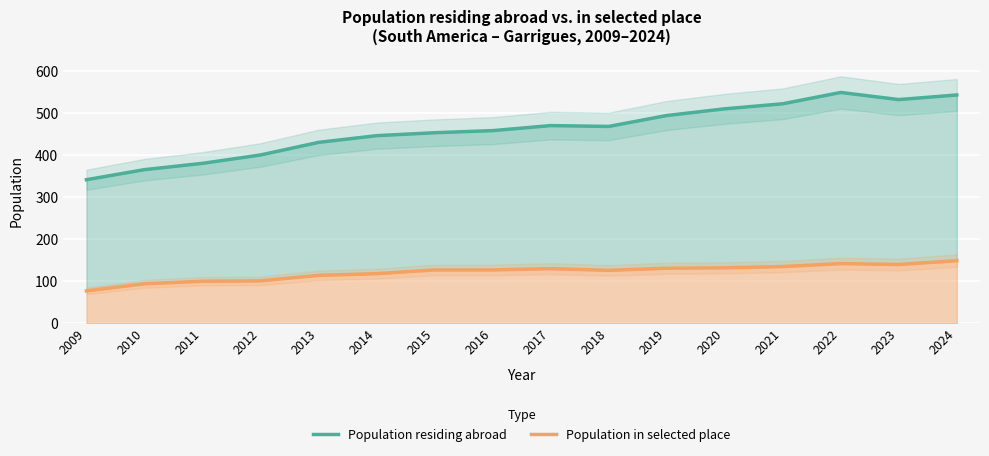

What is the difference between the highest and lowest values at 2010?

272